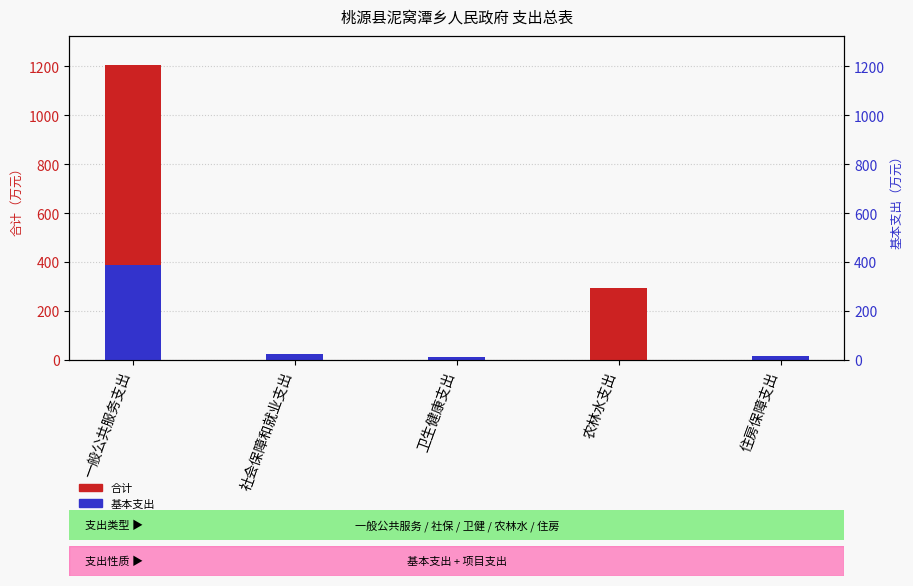

Is it true that 合计 equals 17.9 at 住房保障支出?

True